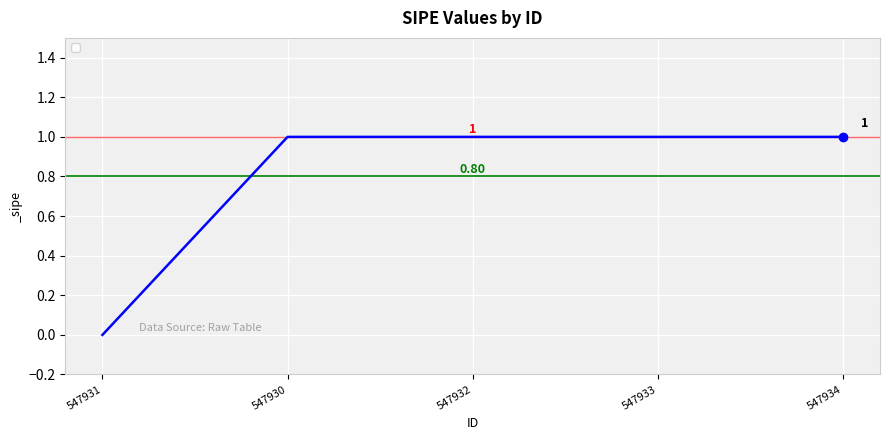

Count the values in the range 1 to 2.

4